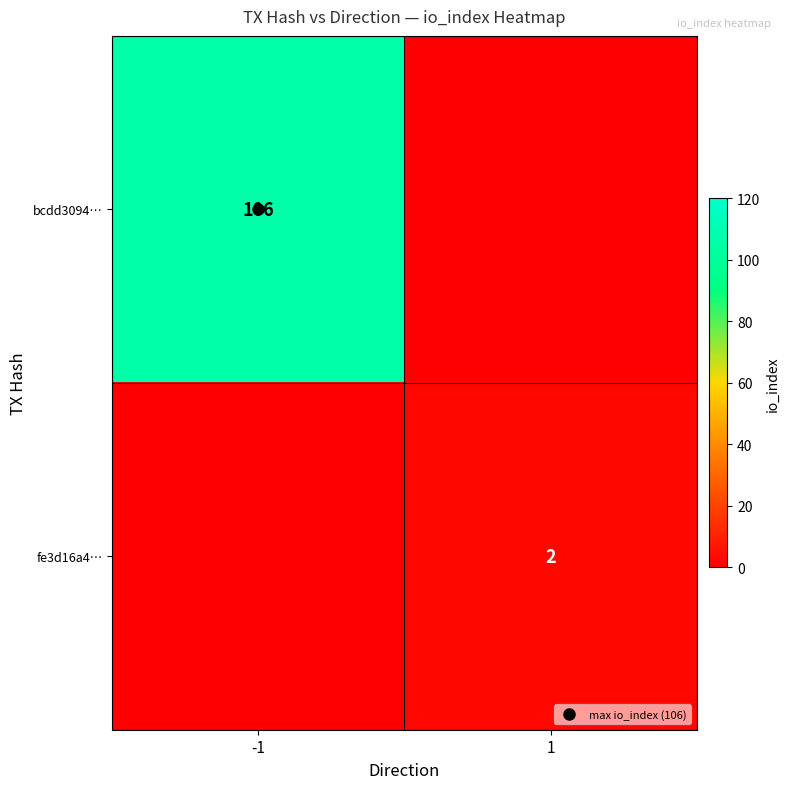

Which series has the largest total across all categories?

bcdd3094…